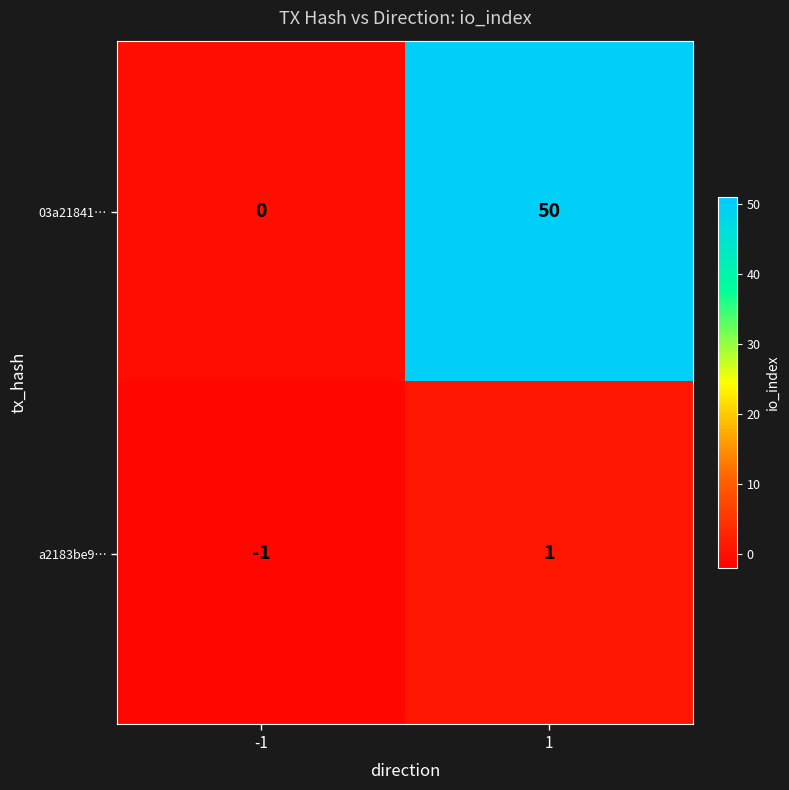

Reading left to right, transcribe all the data shown in this chart.

03a21841…: 0	50
a2183be9…: -1	1